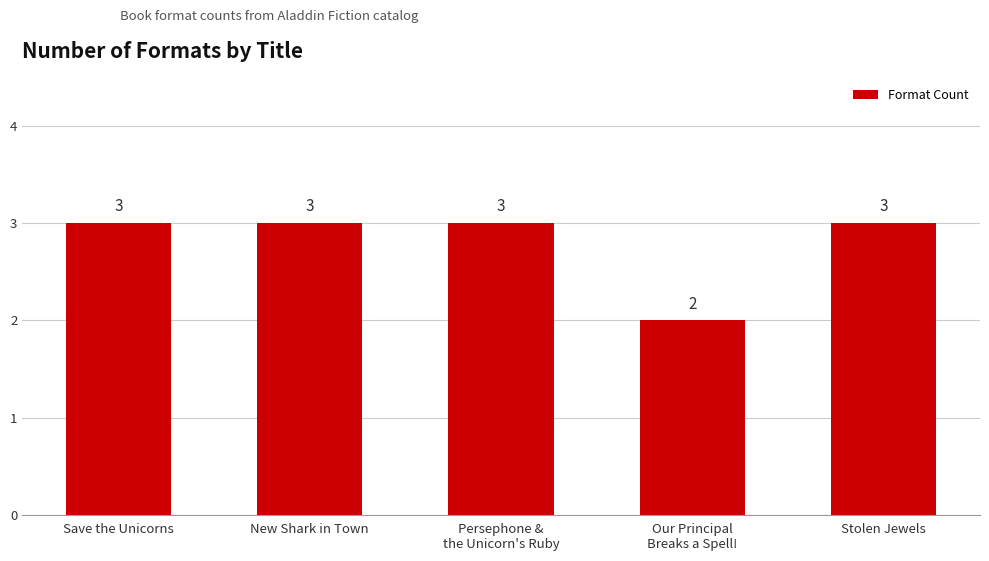

Between Our Principal
Breaks a Spell! and New Shark in Town, which is larger?

New Shark in Town